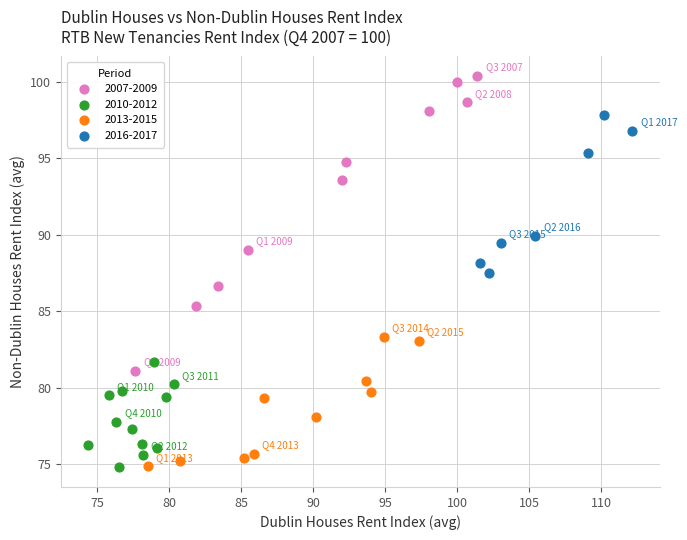

Which series contains the highest Y value?

2007-2009